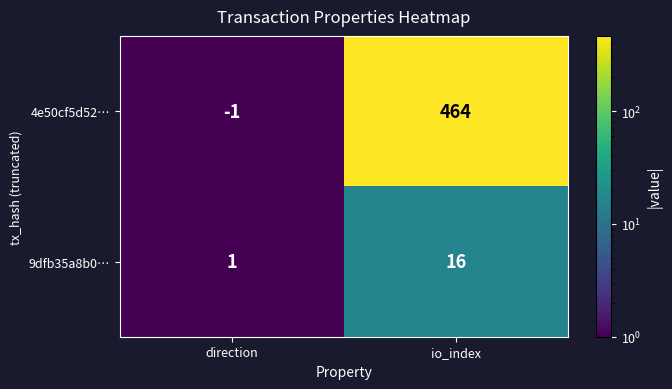

Which series has the widest spread of values?

4e50cf5d52…